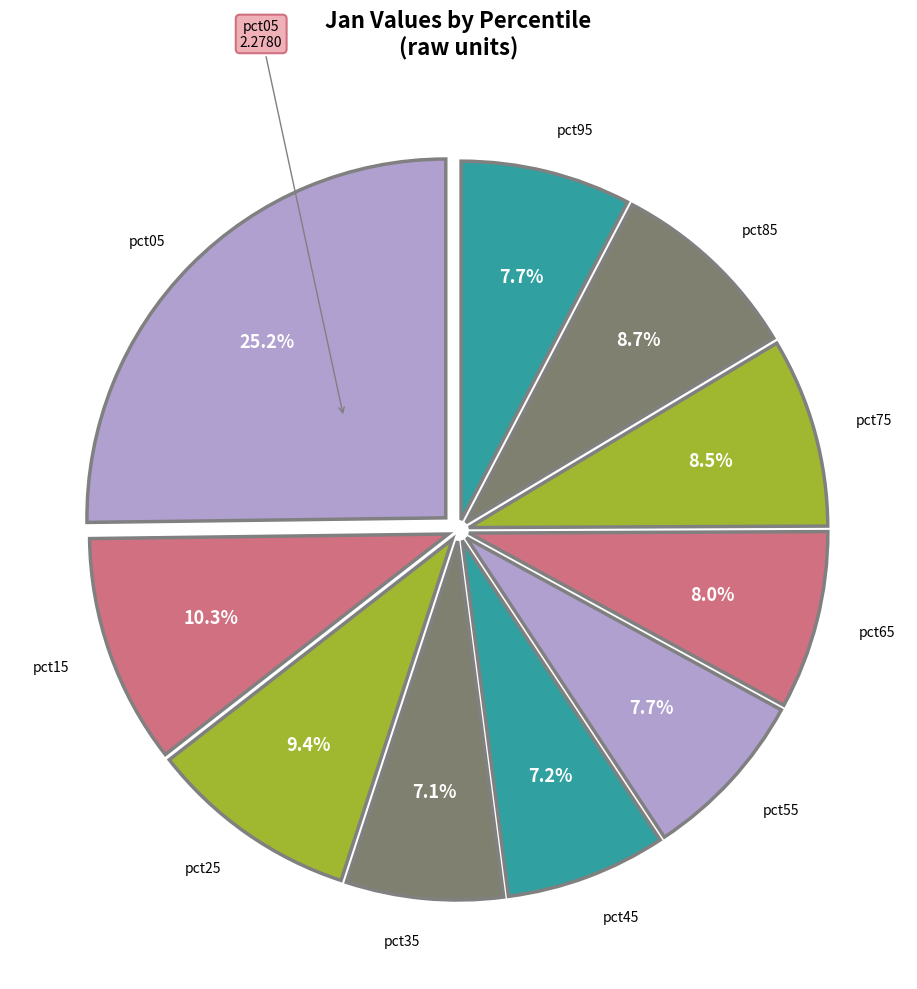

To the nearest percent, what is the average slice percentage?

10%